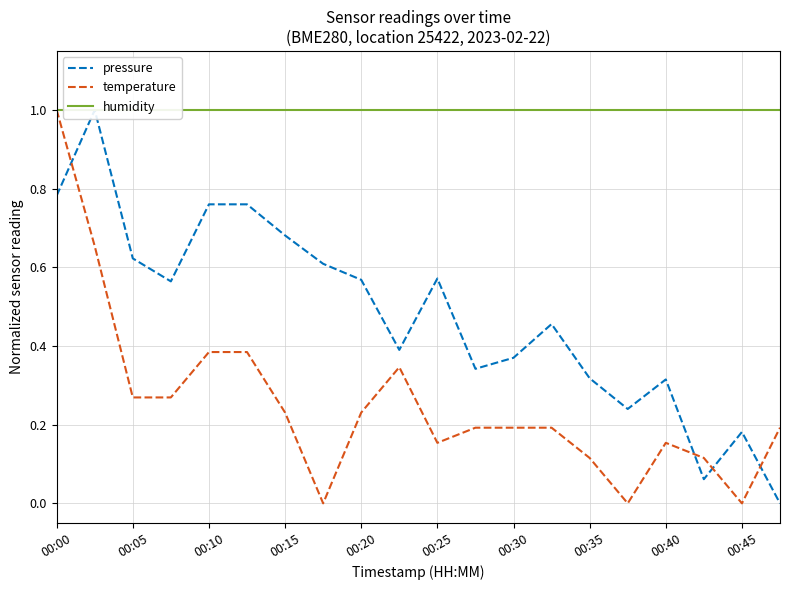

What is the greatest value displayed?

1.0